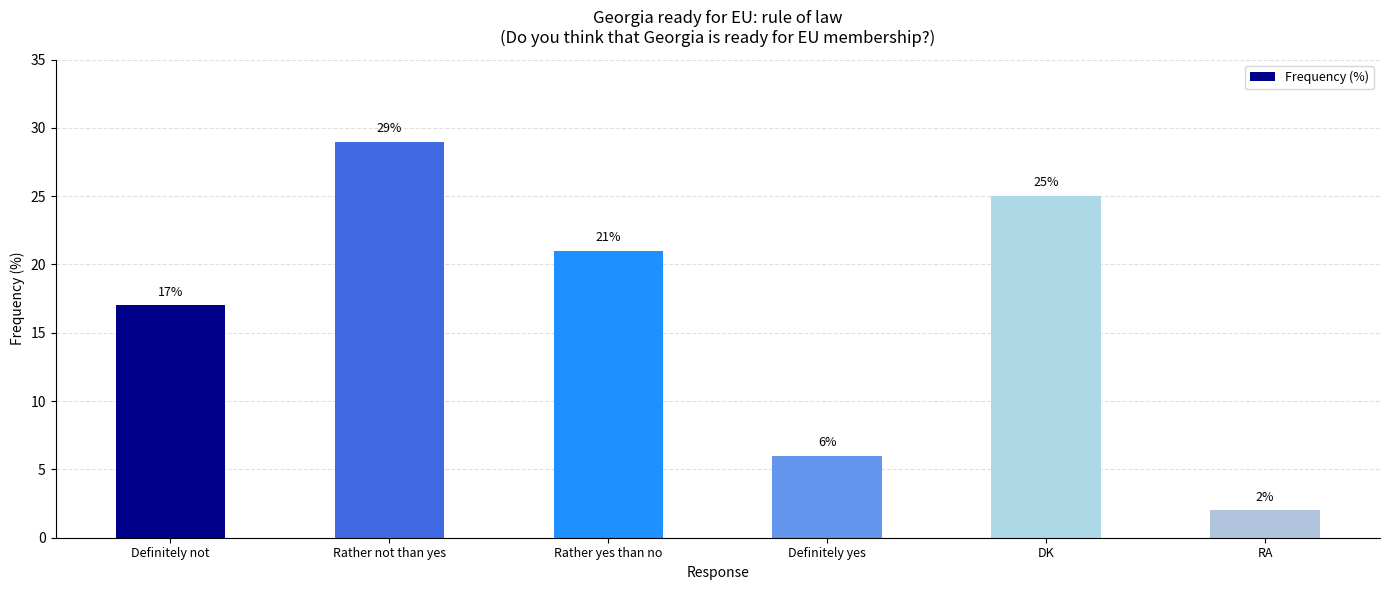

What is the value of the 6th bar from the left?

2